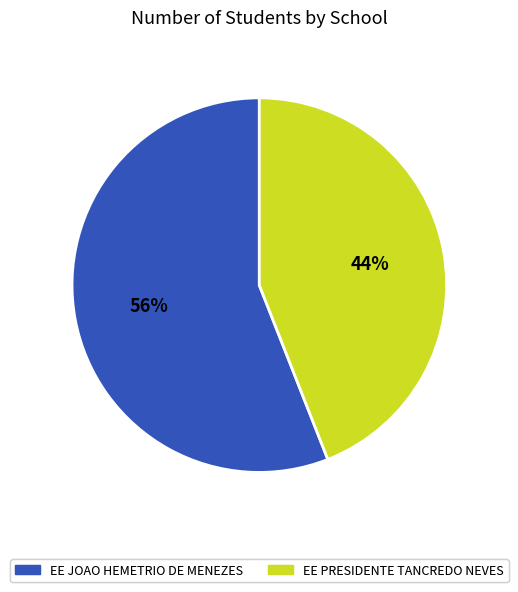

To the nearest percent, what is the difference between the largest and smallest slice percentages?

12%